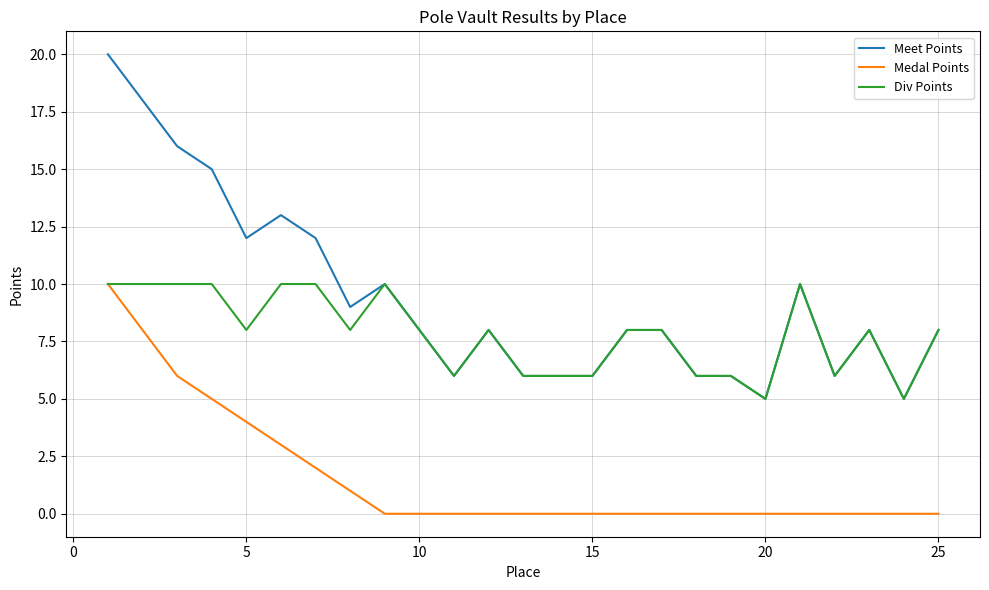

What is the minimum value for Meet Points?

5